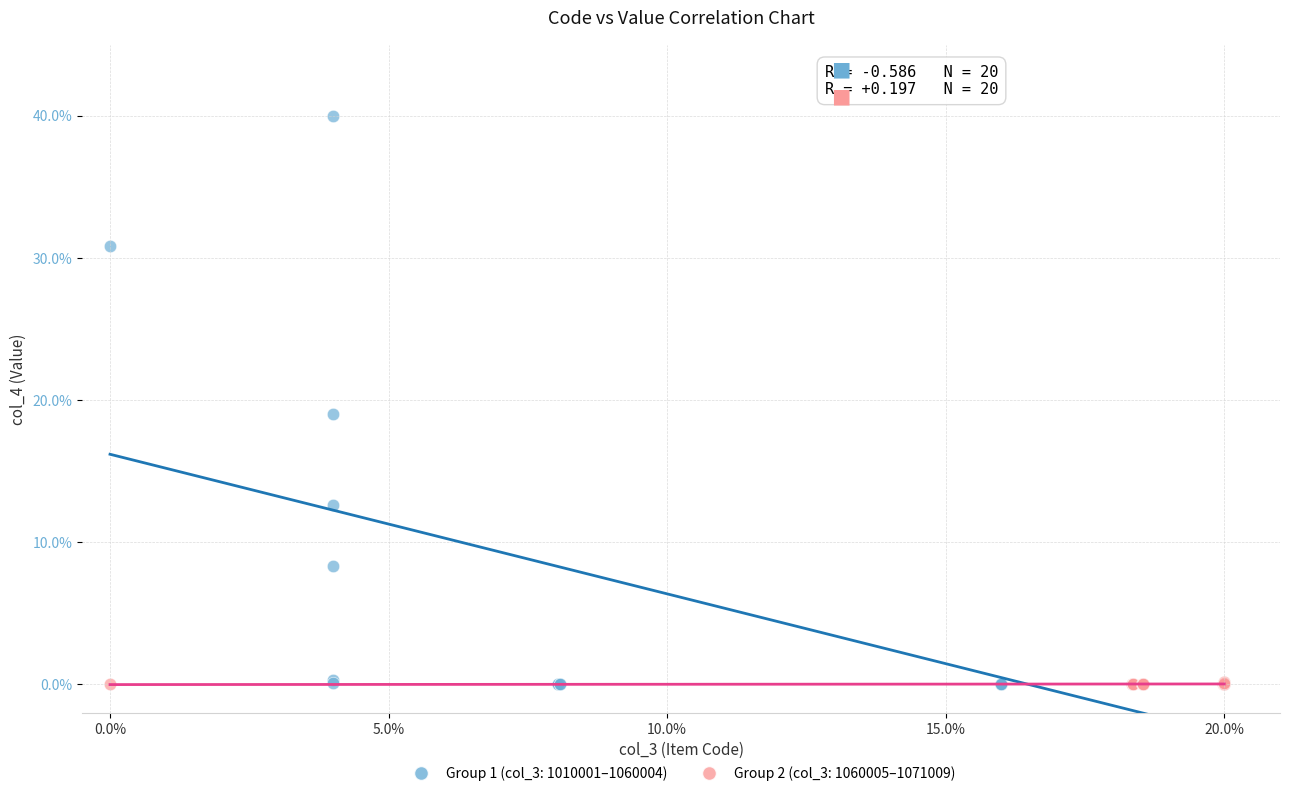

Which series has the largest Y range (max minus min)?

Group 1 (col_3: 1010001–1060004)